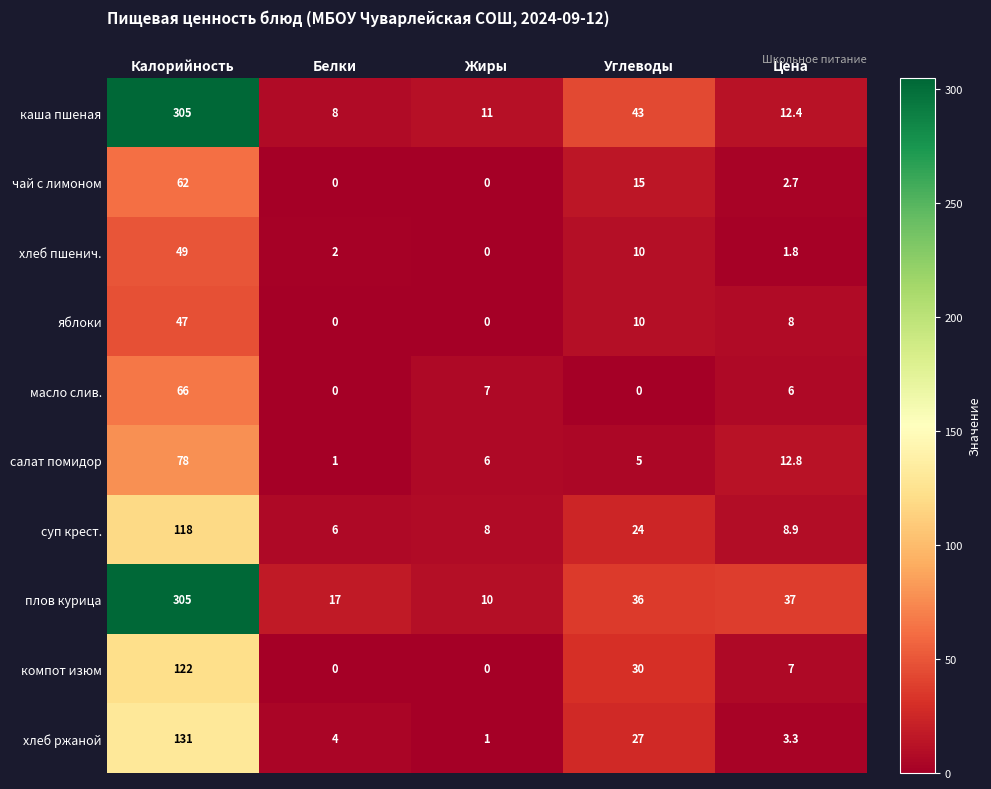

True or false: яблоки has a value of 47.0 at Калорийность.

True